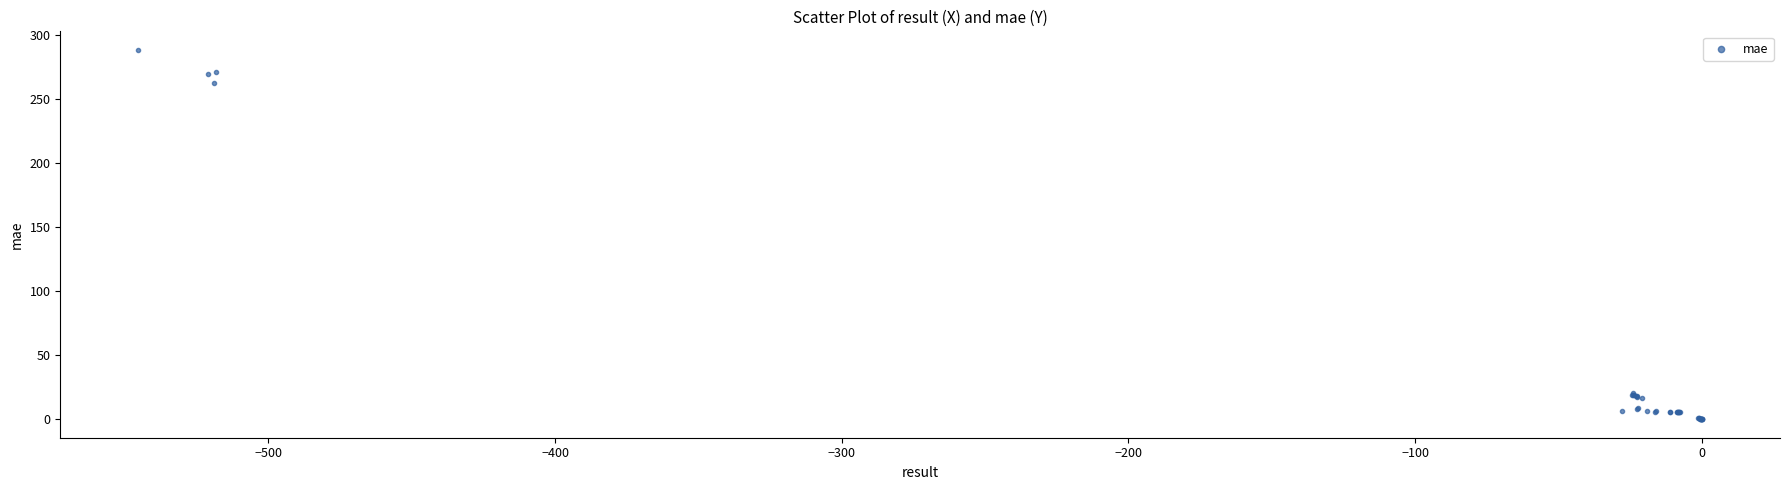

What Y value in the scatter plot is closest to 144?

262.2